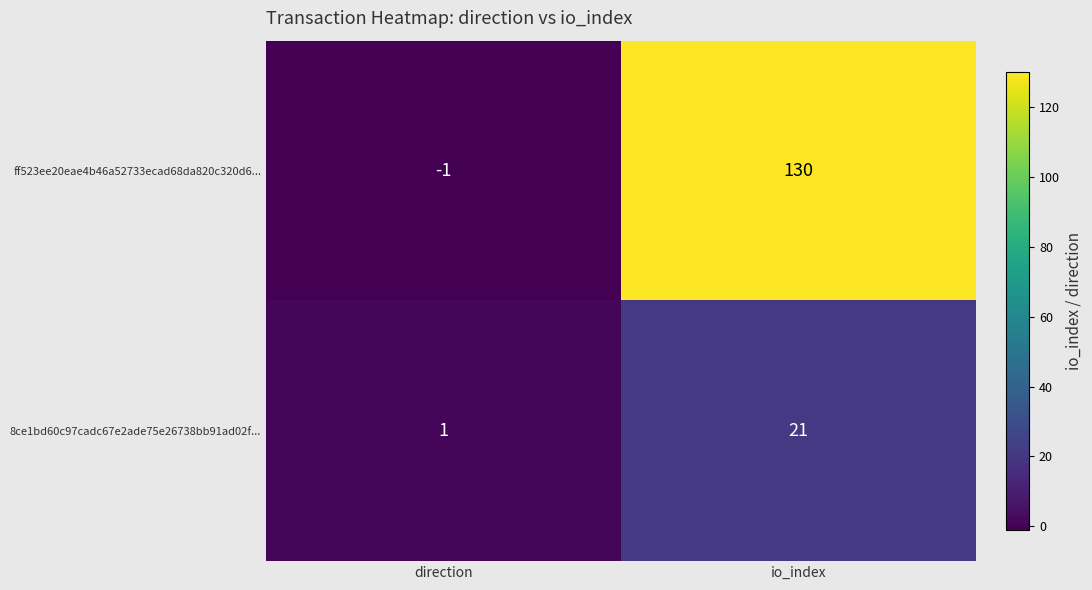

Reading left to right, extract all data points from this chart.

ff523ee20eae4b46a52733ecad68da820c320d6...: -1	130
8ce1bd60c97cadc67e2ade75e26738bb91ad02f...: 1	21